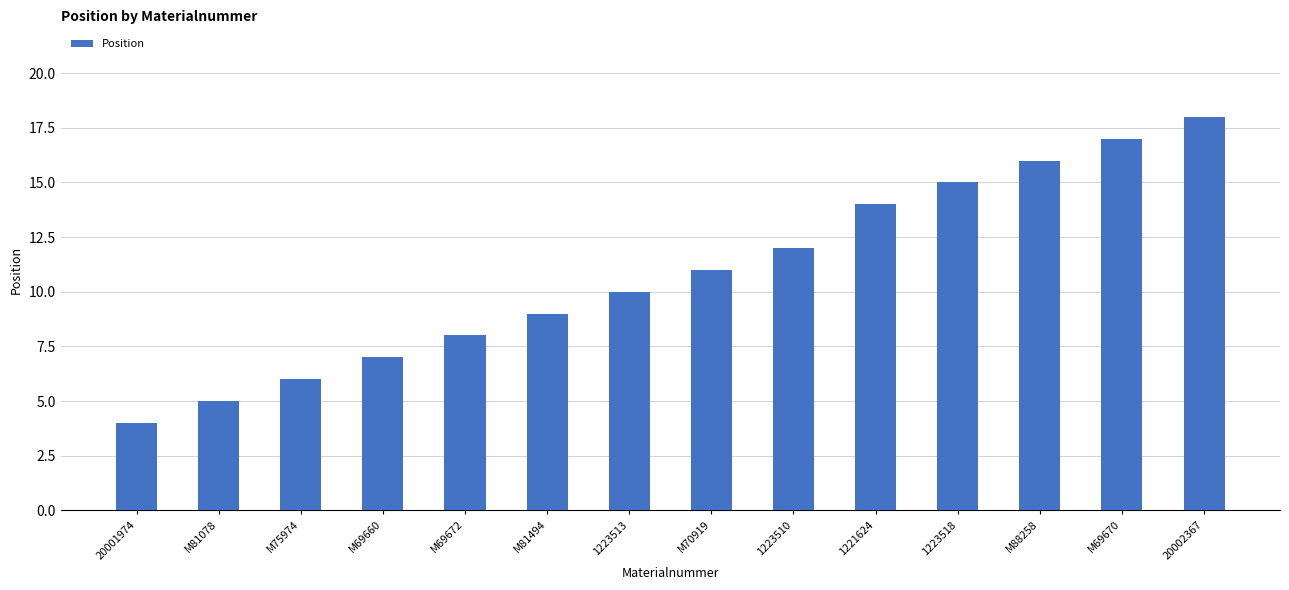

Reading left to right, list all the values displayed in this chart.

20001974=4	M81078=5	M75974=6	M69660=7	M69672=8	M81494=9	1223513=10	M70919=11	1223510=12	1221624=14	1223518=15	M88258=16	M69670=17	20002367=18